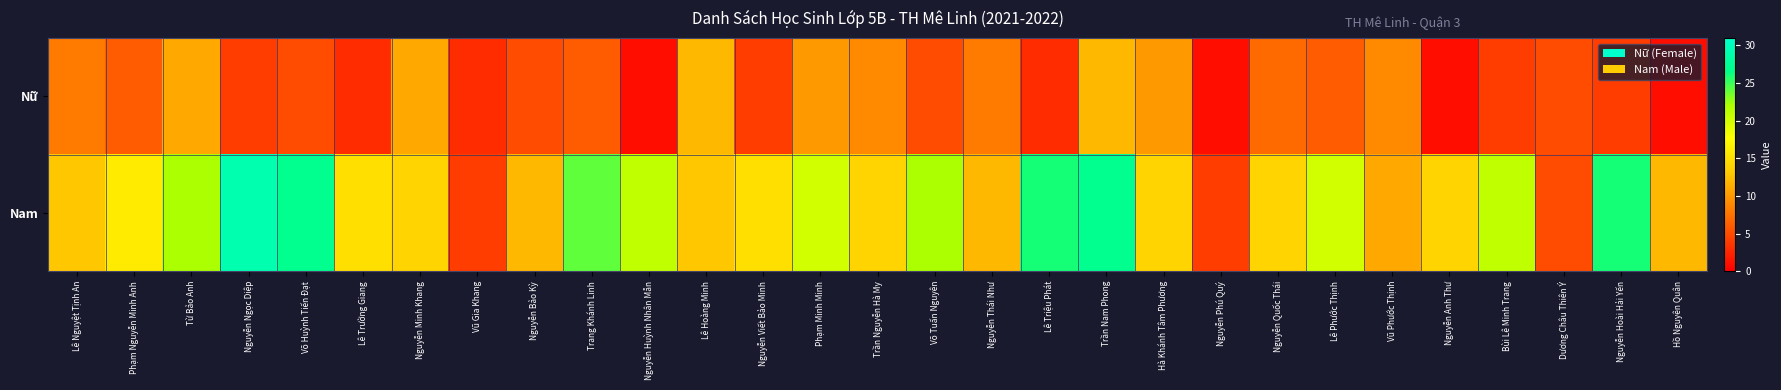

Which series has the largest range (max minus min)?

Nam